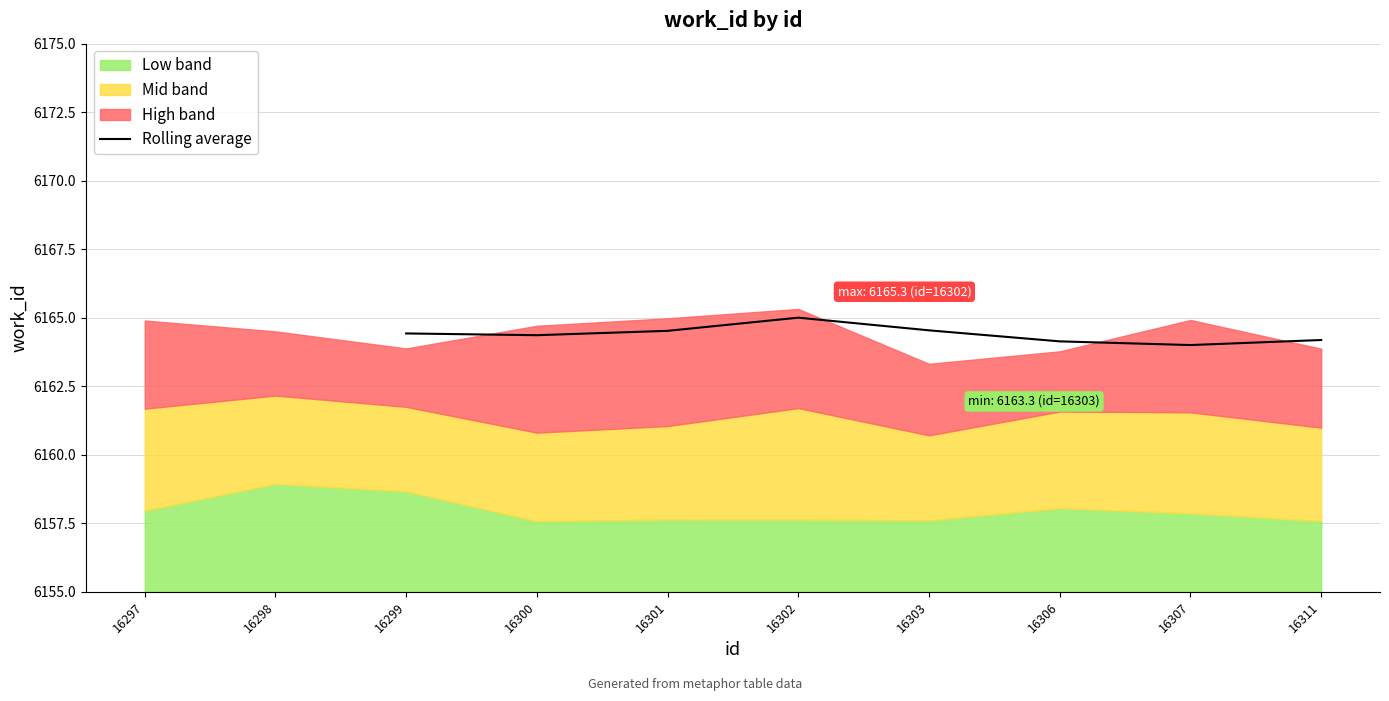

The Rolling average series shows 8597.5 at 16307. True or false?

False